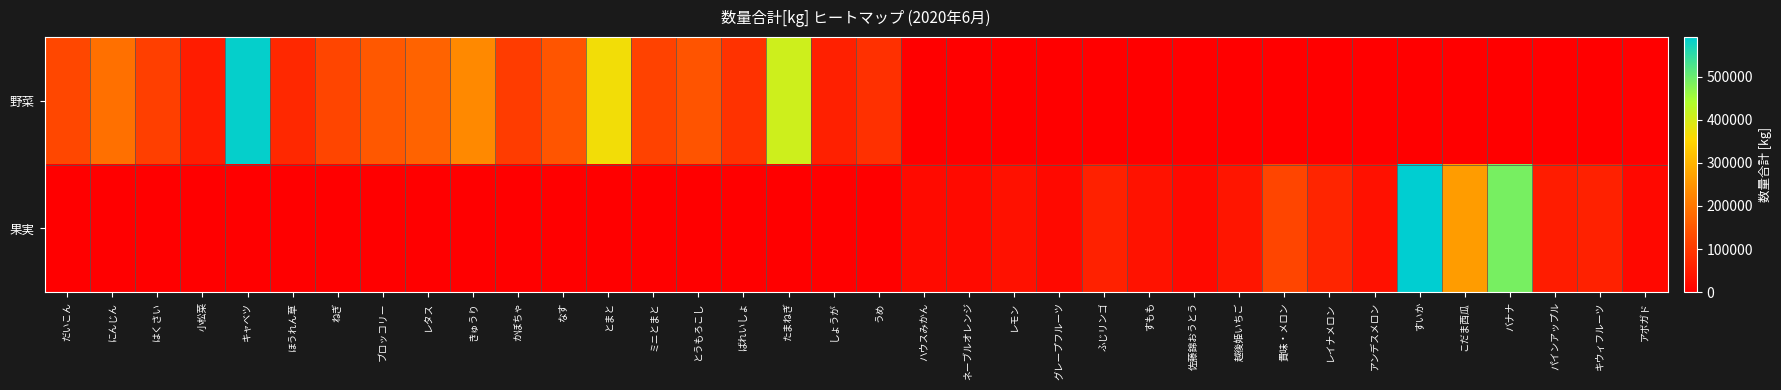

Which has a higher value, すいか or ネーブルオレンジ?

すいか